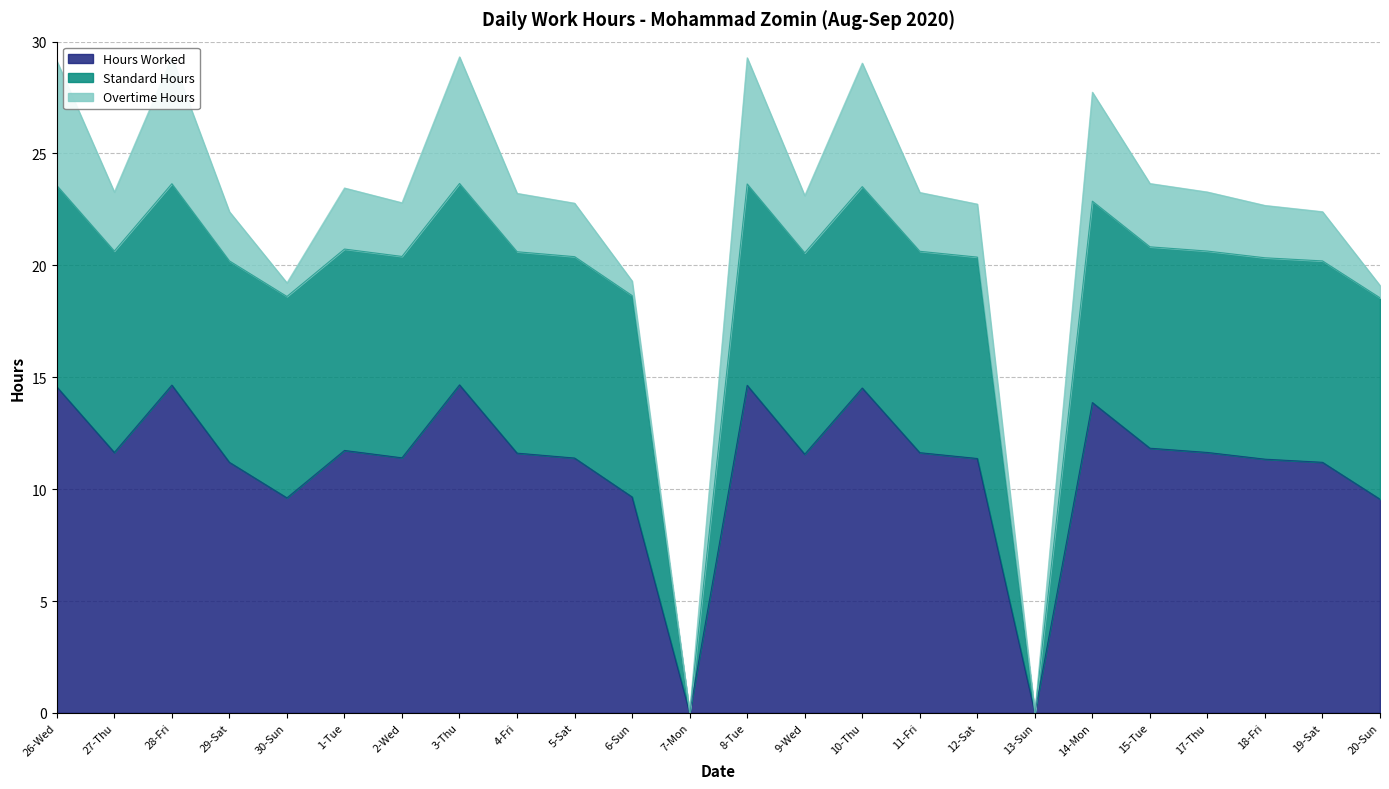

At which label is Hours Worked closest to 7?

20-Sun